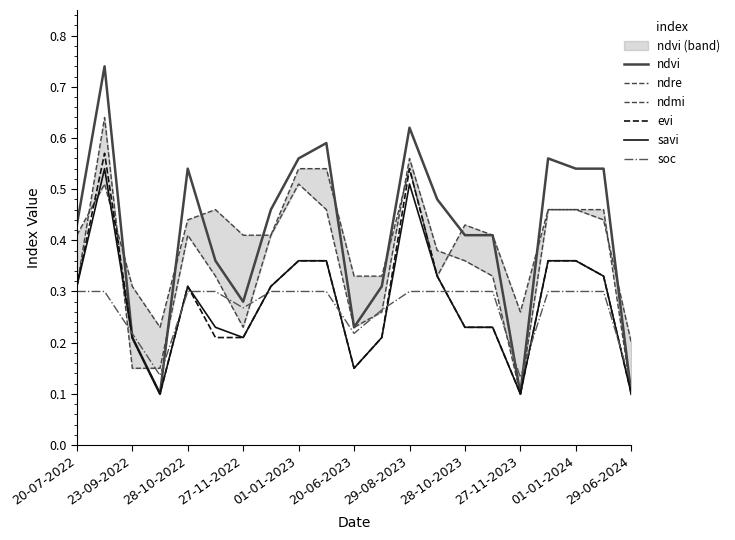

The savi series shows 0.1 at 29-06-2024. True or false?

True